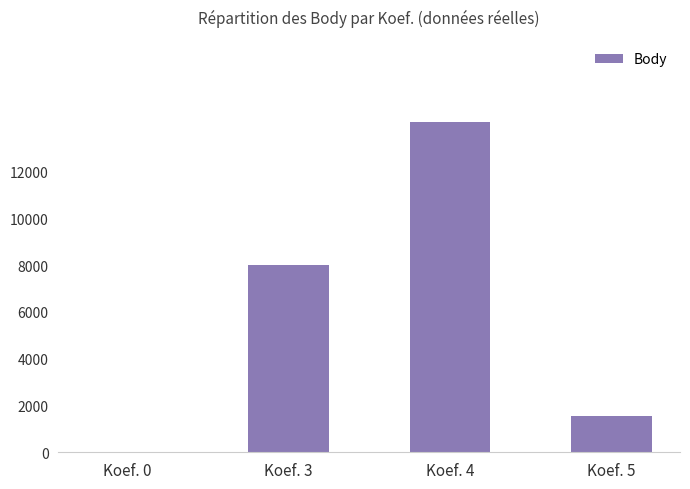

Where is the data nearest to the value 7055?

Koef. 3